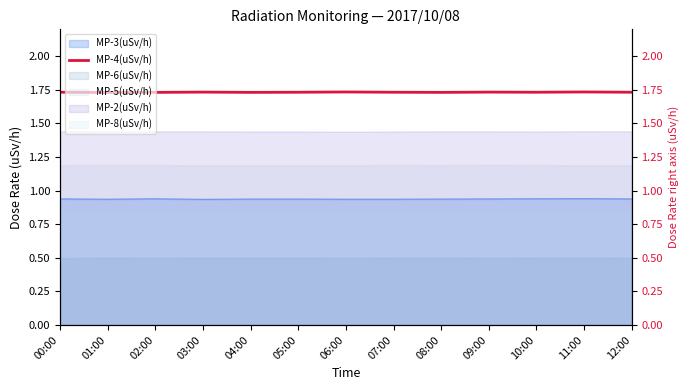

At which category does the data reach its first local valley?

01:00